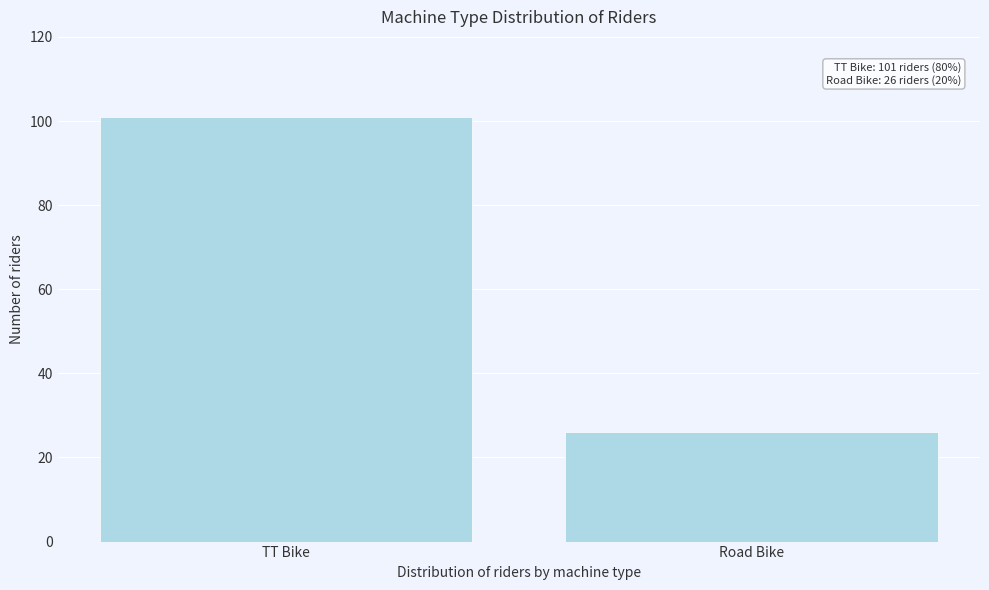

Reading right to left, what are all the values shown in this chart?

26	101